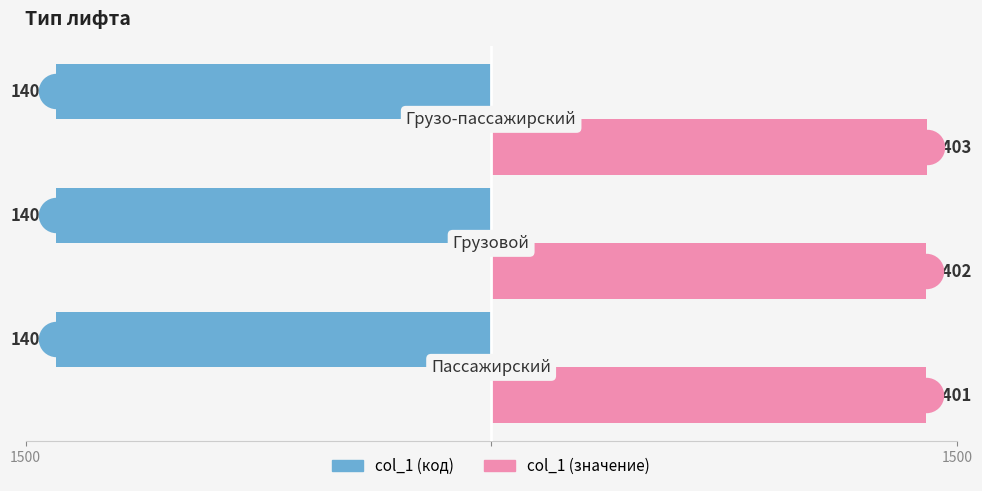

Which series contains the lowest Y value?

col_1 (код)